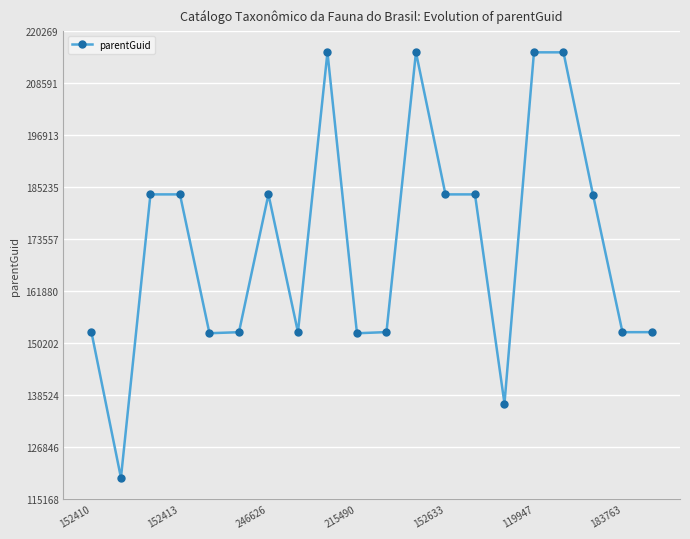

True or false: the data has more than 2 interior local peaks.

True